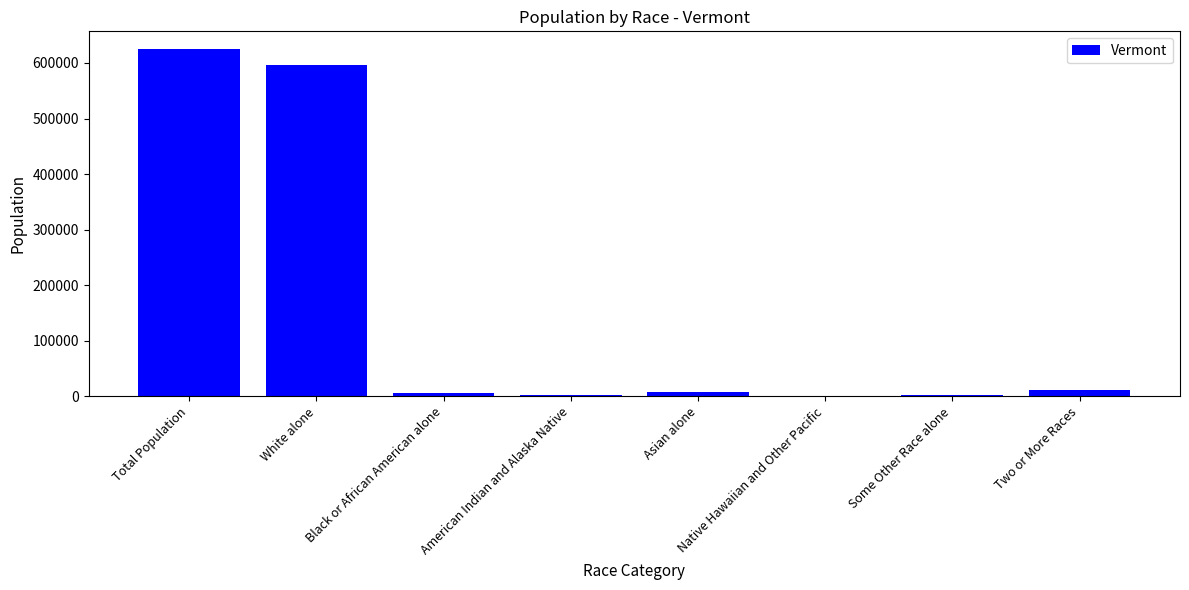

Where does the data first go above 7947?

Total Population